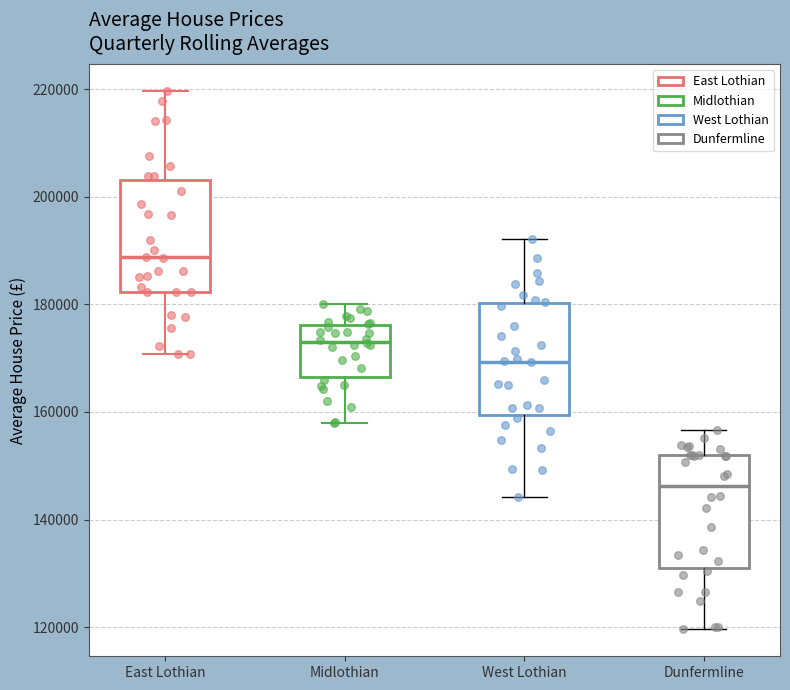

Reading left to right, transcribe this box plot: for each box, give where its median line is, the range the box spans, and where its two whiskers end, as read against the y-axis. The values are not printed on the chart, so give them approximately, as read against the axis.

East Lothian: median 188000, box 182000 to 204000, whiskers 170000 to 220000
Midlothian: median 174000, box 166000 to 176000, whiskers 158000 to 180000
West Lothian: median 170000, box 160000 to 180000, whiskers 144000 to 192000
Dunfermline: median 146000, box 132000 to 152000, whiskers 120000 to 156000